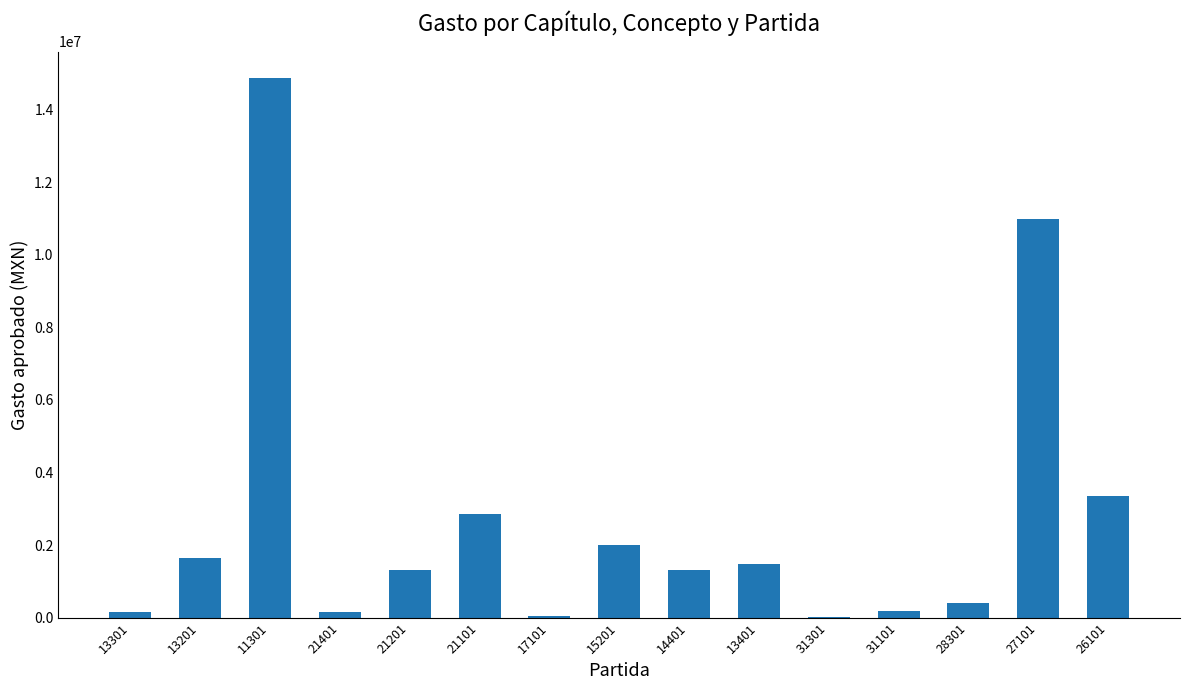

What is the greatest value displayed?

14858966